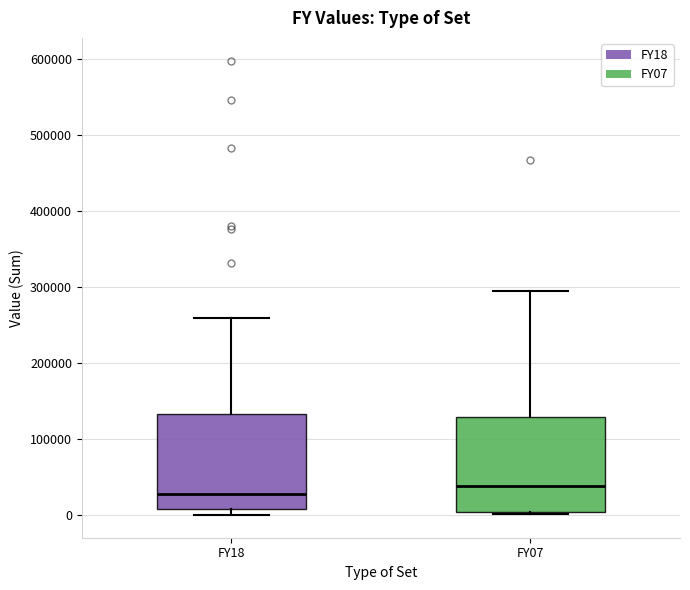

Reading left to right, read every box against the y-axis: the position of its median line, the range the box covers, and the ends of its whiskers. The values are not printed on the chart, so give them approximately, as read against the axis.

FY18: median 30000, box 10000 to 130000, whiskers 0 to 260000
FY07: median 40000, box 0 to 130000, whiskers 0 to 300000